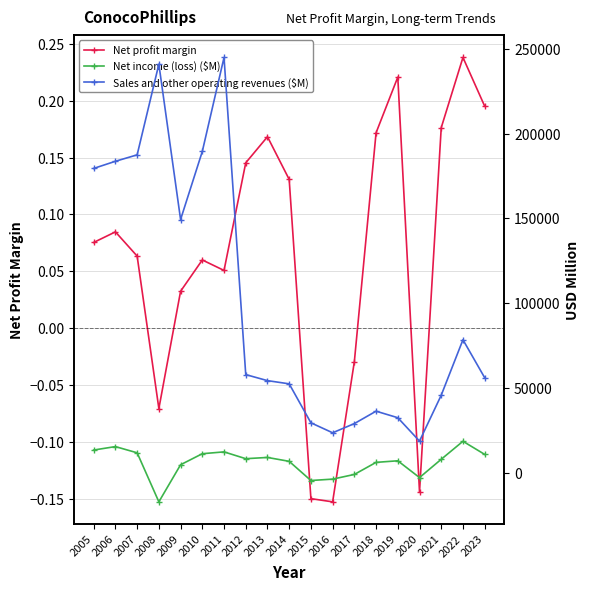

Which series changed the most between 2012 and 2019?

Sales and other operating revenues ($M)